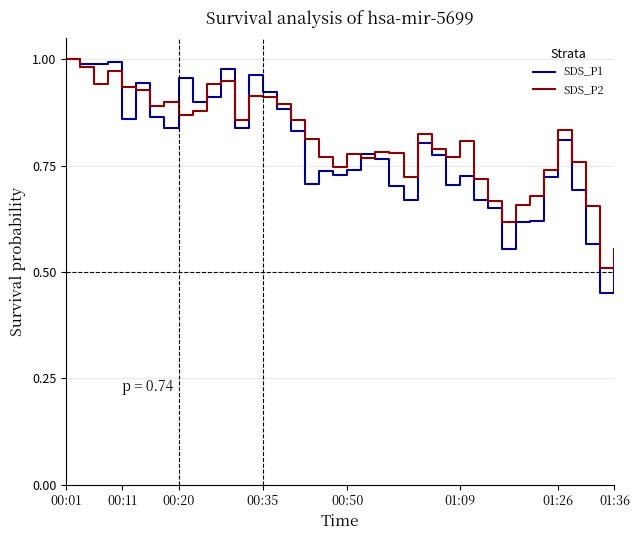

Which series has the largest range (max minus min)?

SDS_P1